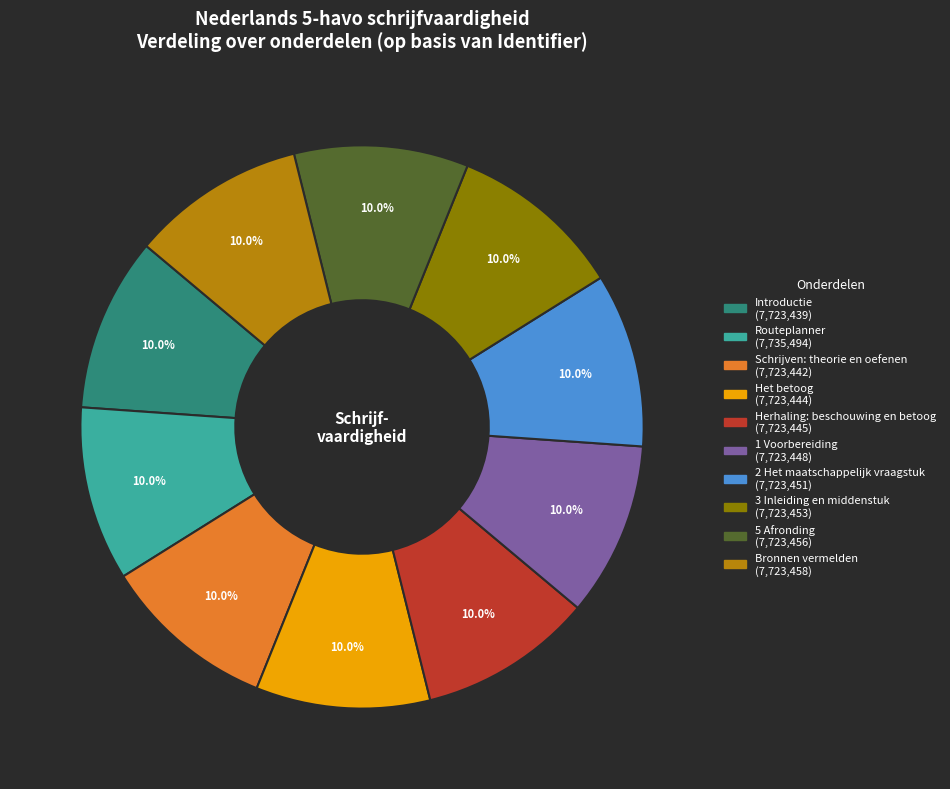

How many segments does this pie chart have?

10